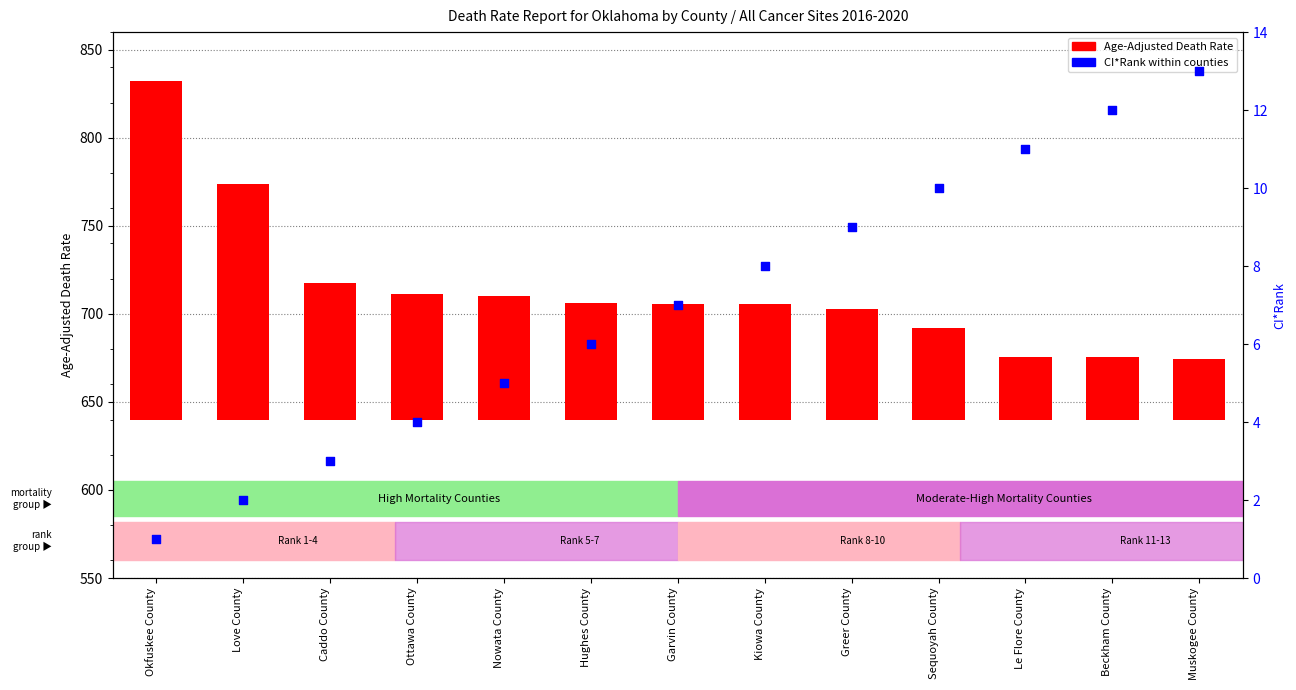

What are all the series names shown in the legend?

Age-Adjusted Death Rate, CI*Rank within counties